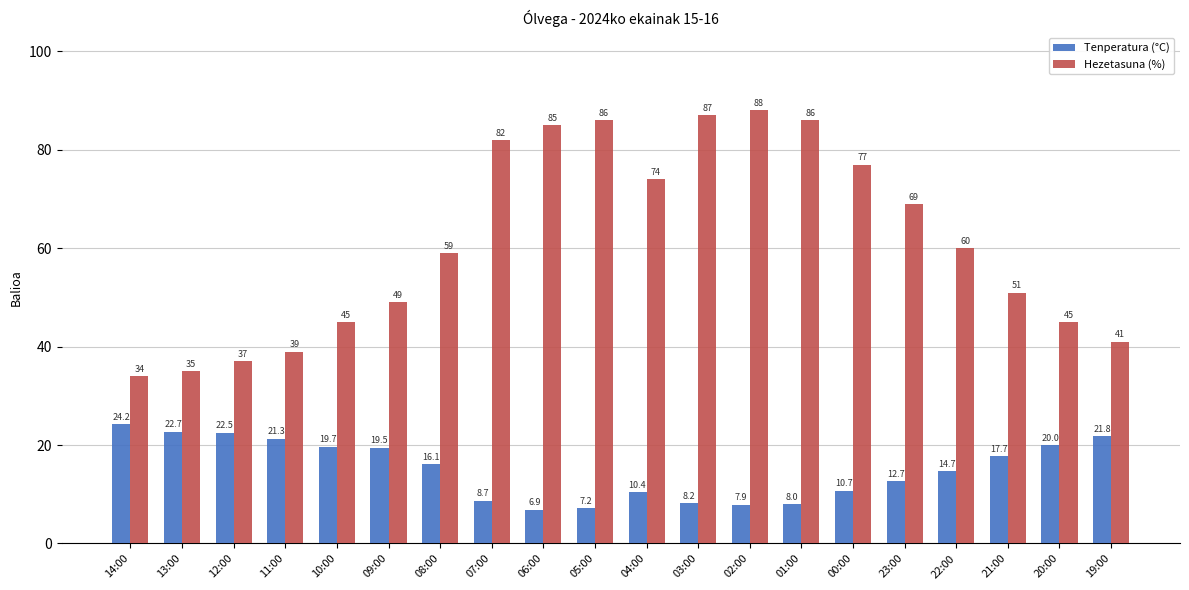

How many bars are there in each group?

2